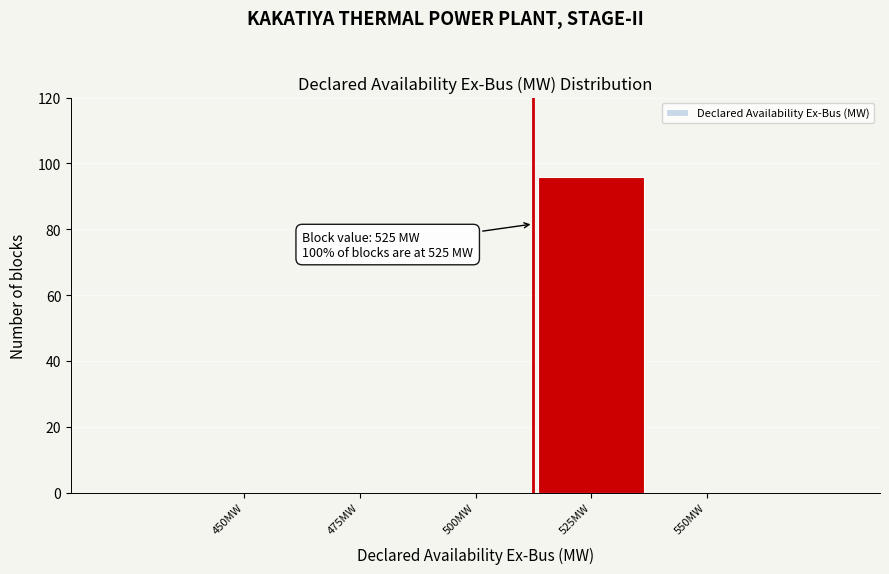

Reading left to right, what are all the values shown in this chart?

450MW=0	475MW=0	500MW=0	525MW=96	550MW=0